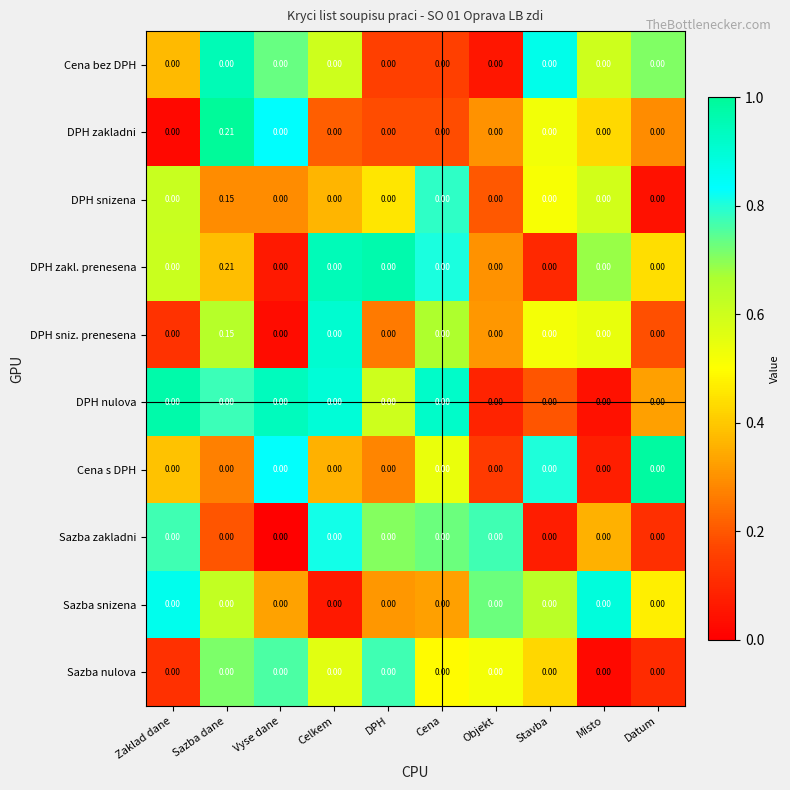

At which category is the sum across all series the highest?

Sazba dane